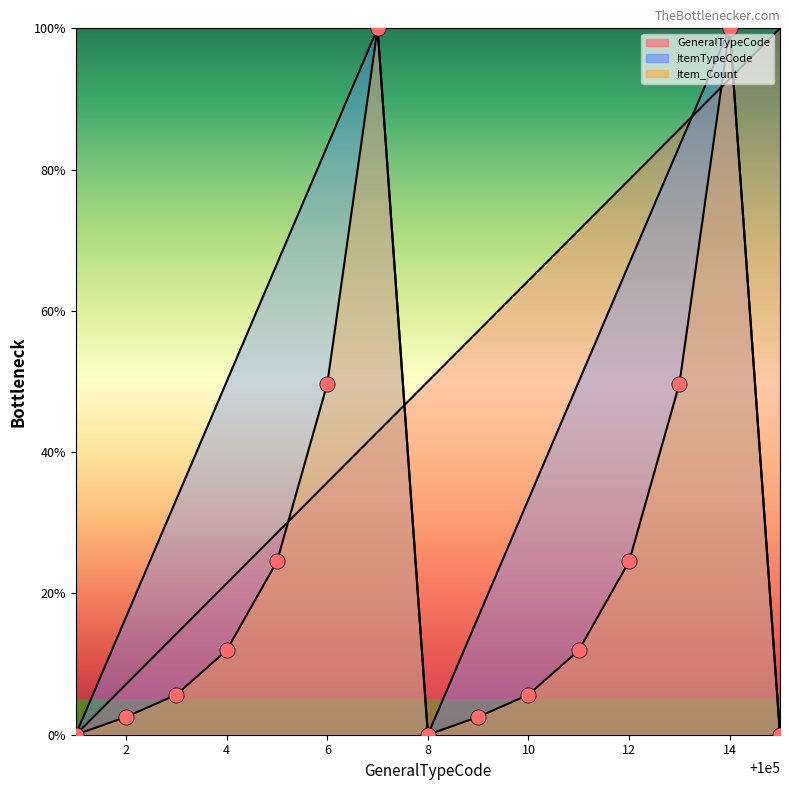

What is the total value across all series at 8?

50.0